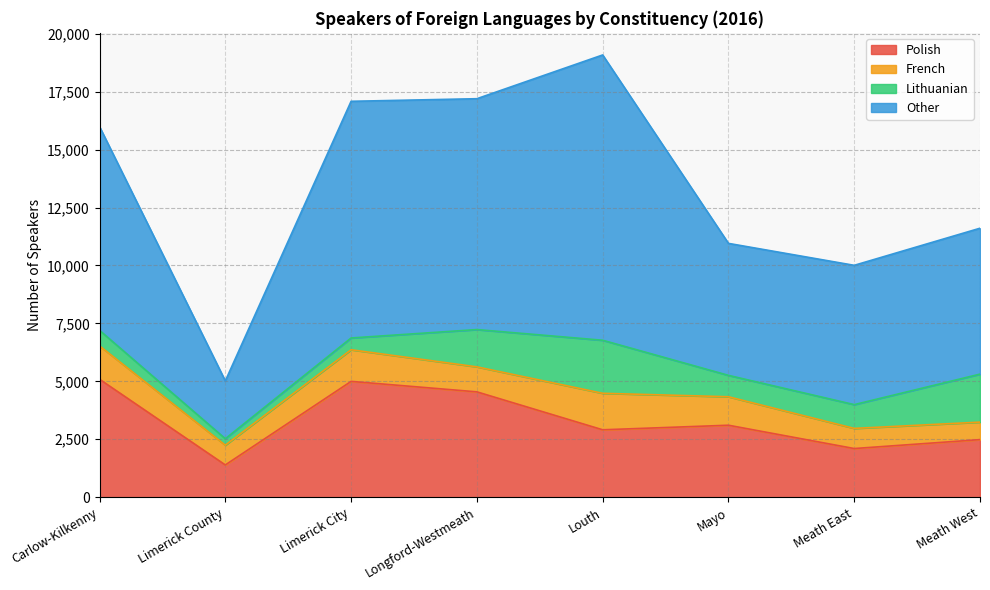

Does the chart have visible grid lines?

Yes